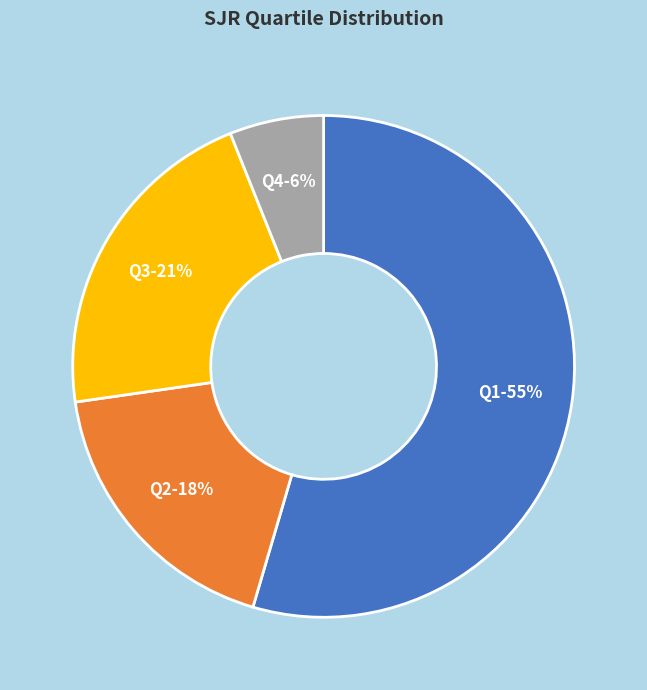

To the nearest percent, what is the average slice percentage?

25%